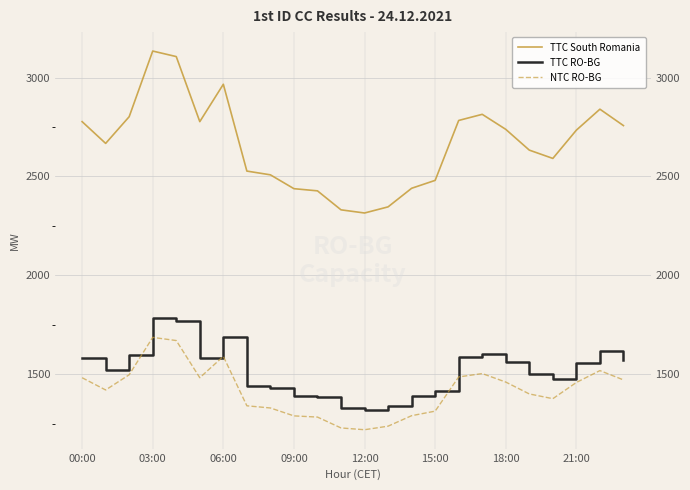

What is the maximum value for TTC RO-BG?

1786